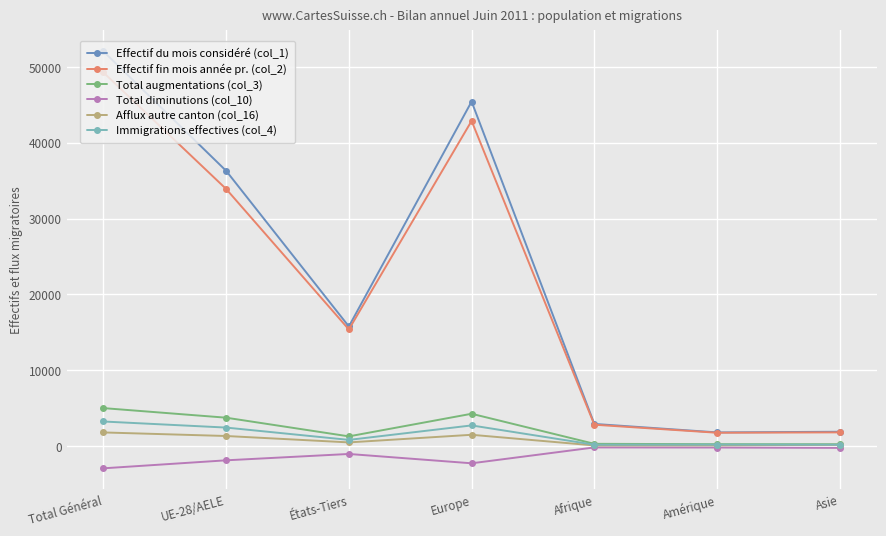

Where is the first local minimum for Immigrations effectives (col_4)?

États-Tiers